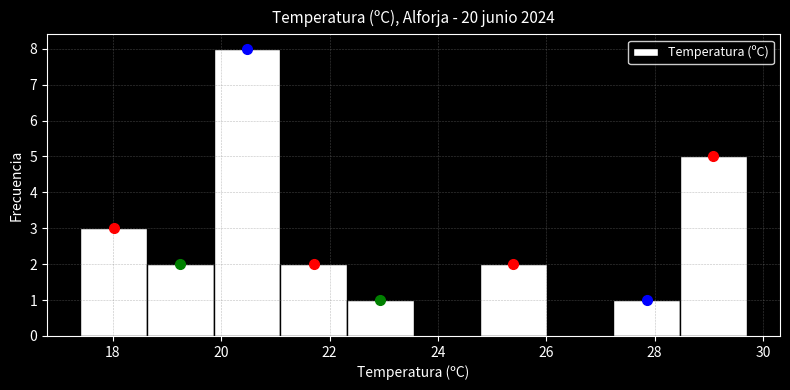

Reading left to right, transcribe this chart: for each bar, give the range it covers on the x-axis and its height. Neither the bar edges nor the heights are printed on the chart, so give them approximately, as read against the axes.

17.4 to 18.6: 3
18.6 to 19.8: 2
19.8 to 21.0: 8
21.0 to 22.4: 2
22.4 to 23.6: 1
23.6 to 24.8: 0
24.8 to 26.0: 2
26.0 to 27.2: 0
27.2 to 28.4: 1
28.4 to 29.8: 5